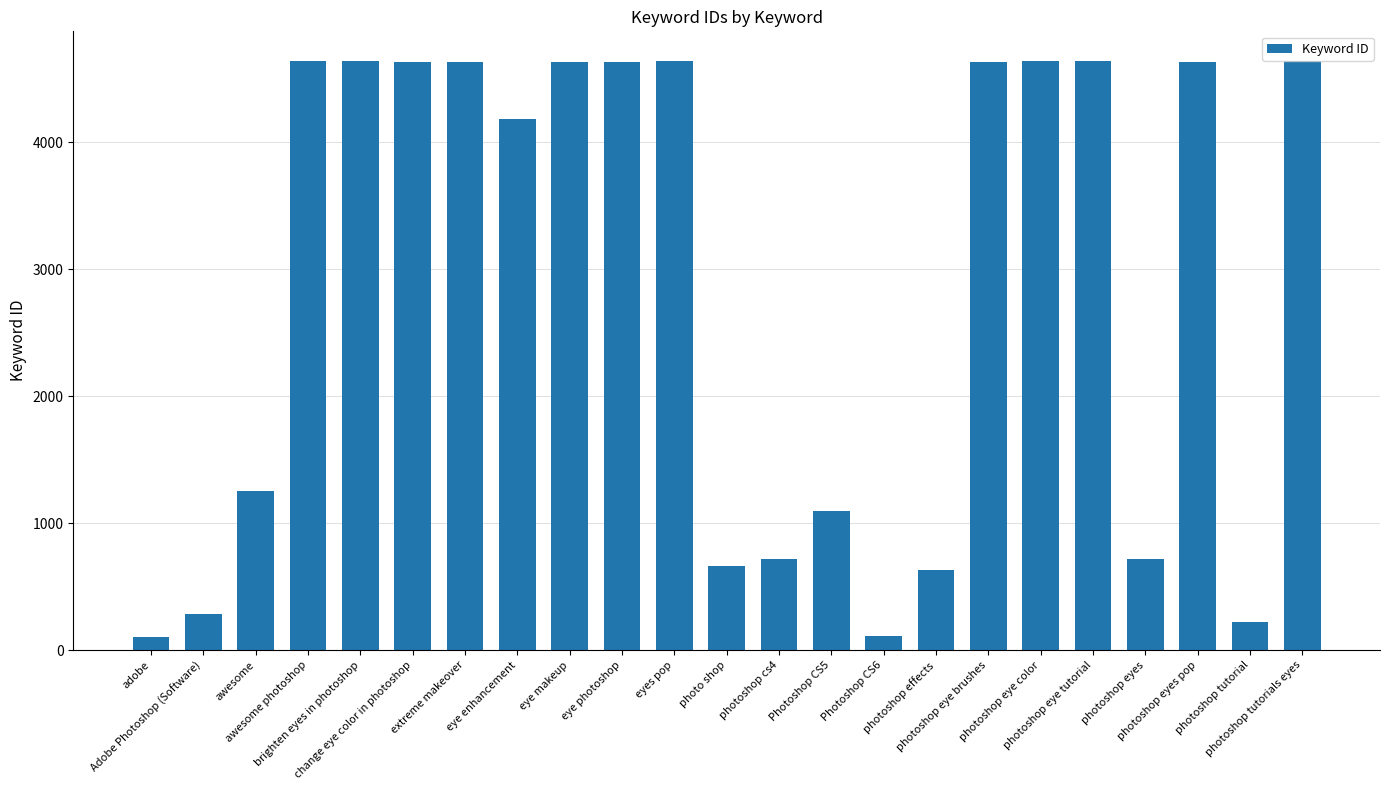

At which label does the data first exceed 4629?

awesome photoshop